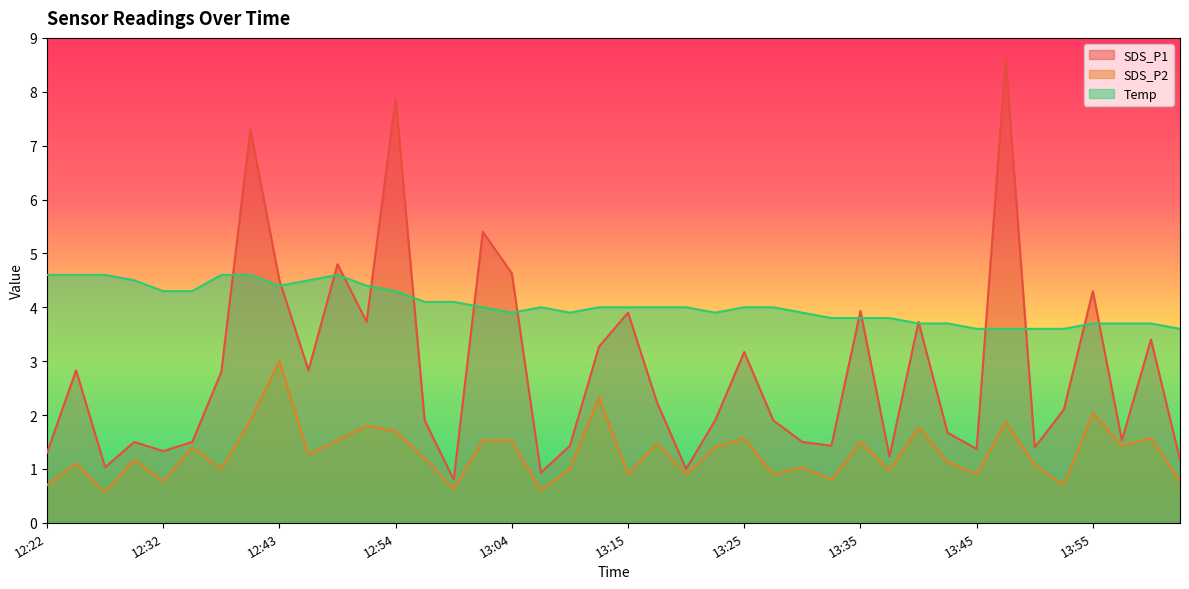

What is the sum of the SDS_P1 values at 13:45 and 14:03?

2.5